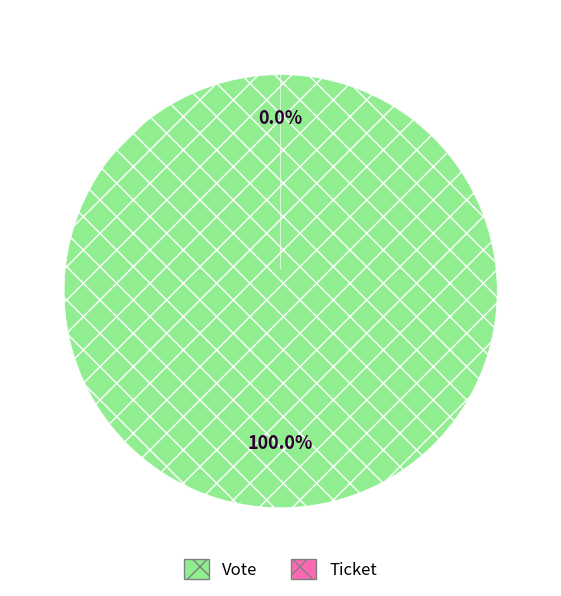

Which slice represents more than half of the pie?

Vote